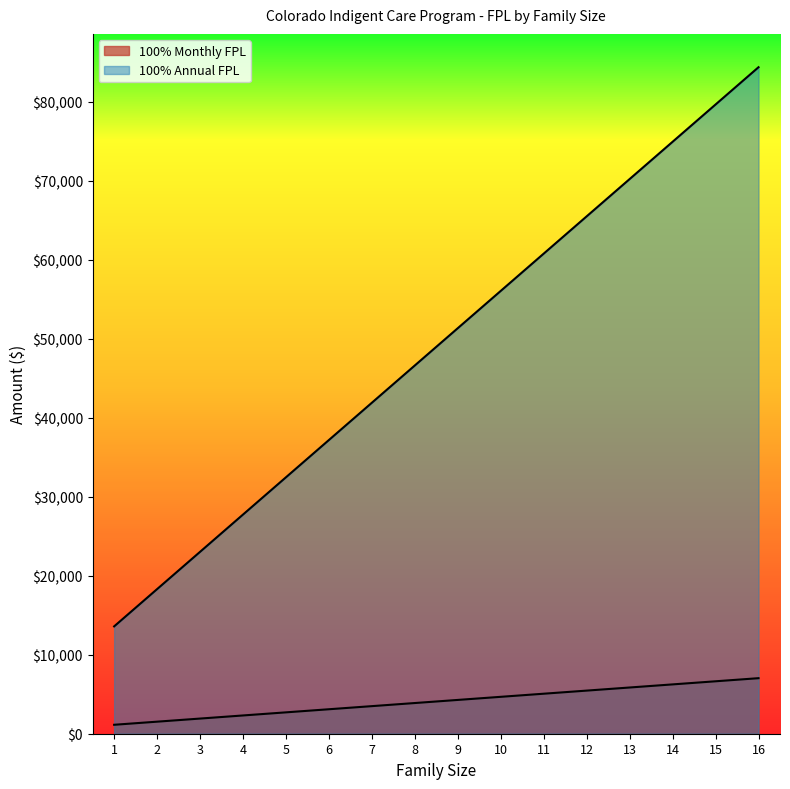

True or false: 100% Annual FPL has a value of 87942.1 at 10.

False